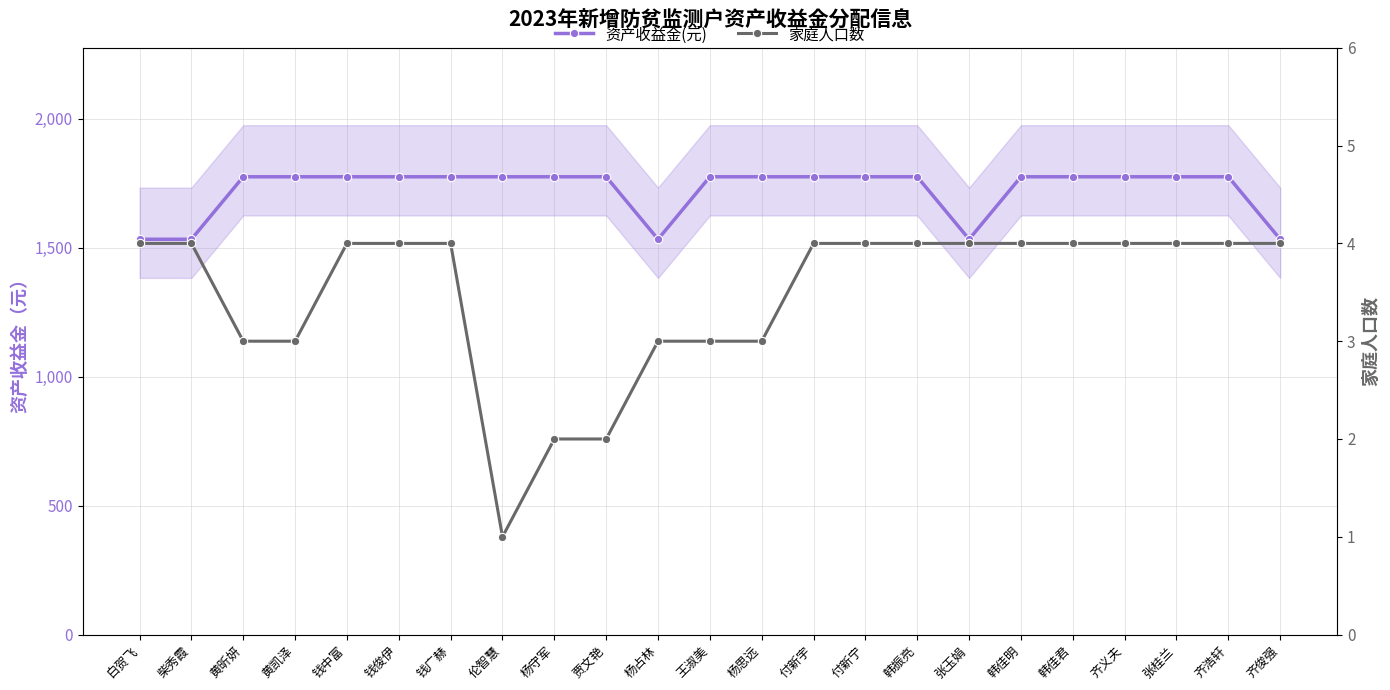

Which has a higher value, 杨守军 or 韩佳君?

杨守军